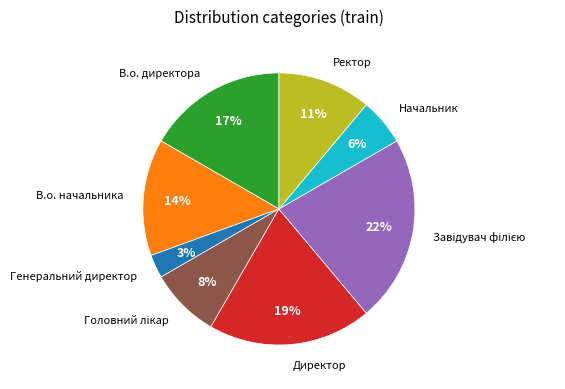

How many segments does this pie chart have?

8